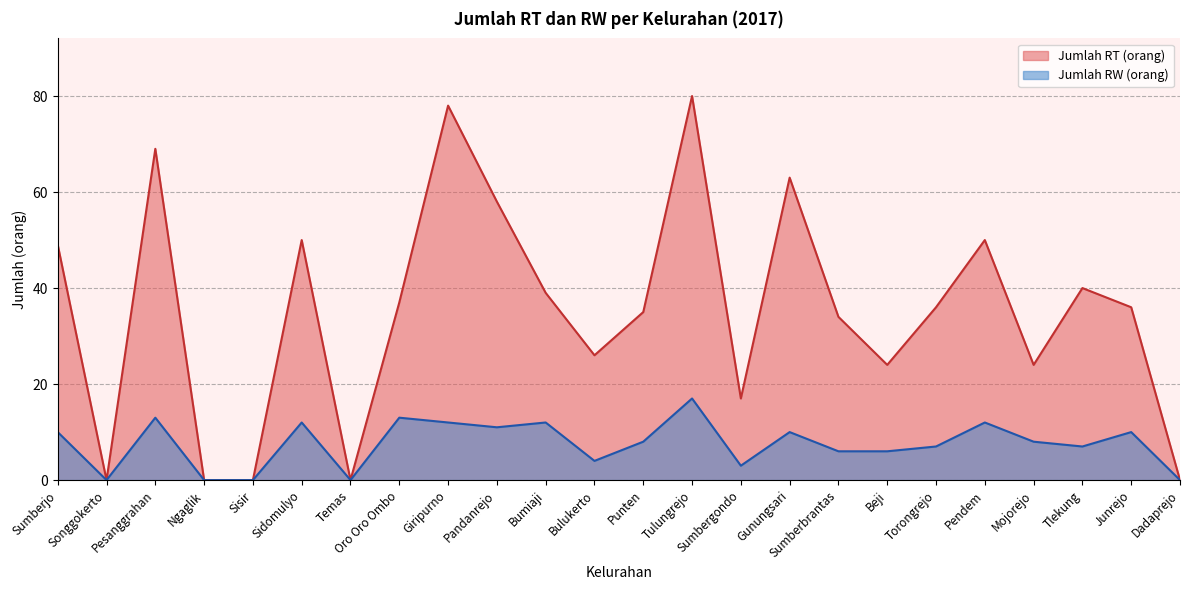

True or false: Jumlah RT (orang) and Jumlah RW (orang) cross at least once.

False